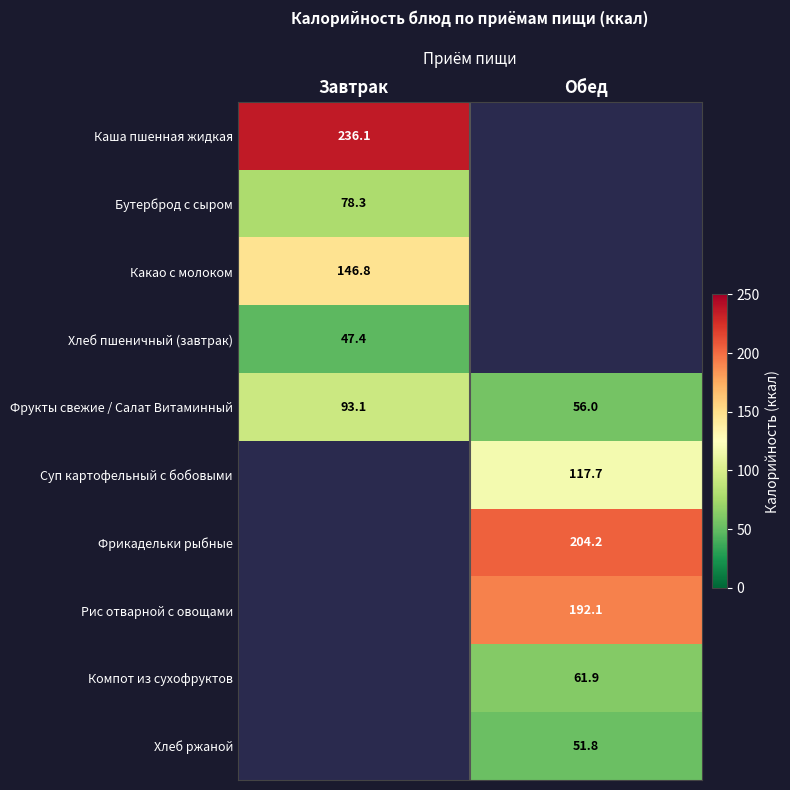

Is it true that Суп картофельный с бобовыми equals 177.1 at Обед?

False